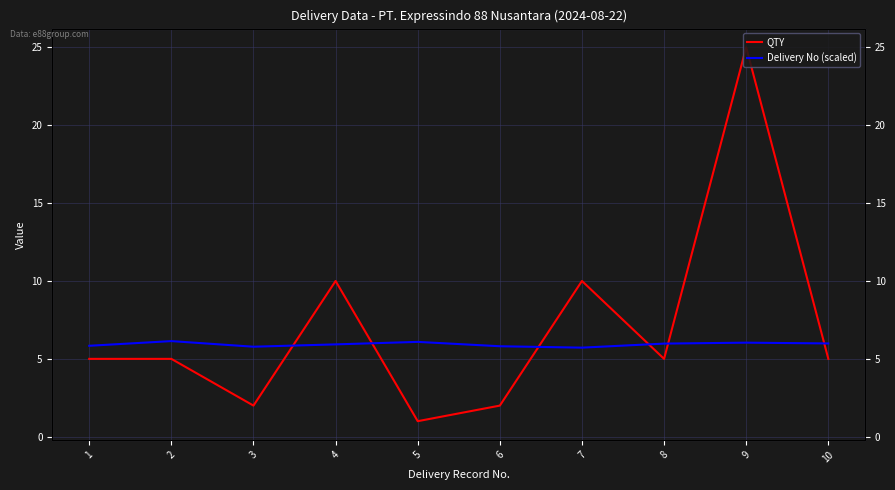

Count the number of categories in the chart.

10